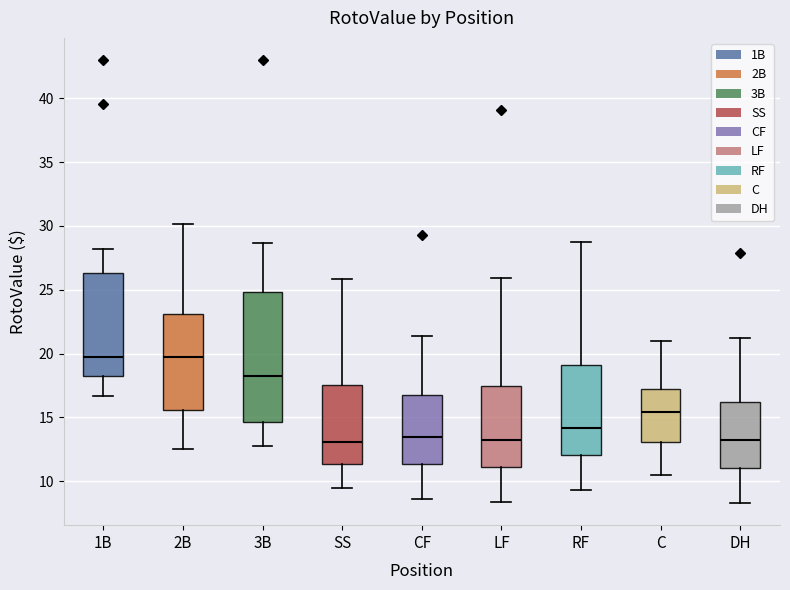

Which box is the tallest, from its lower edge to its upper edge?

3B